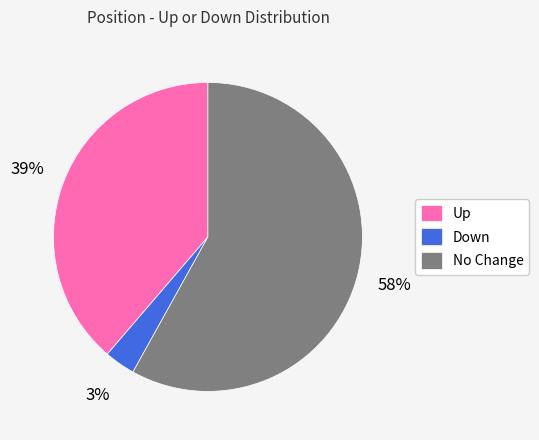

Which slice is the smallest?

Down